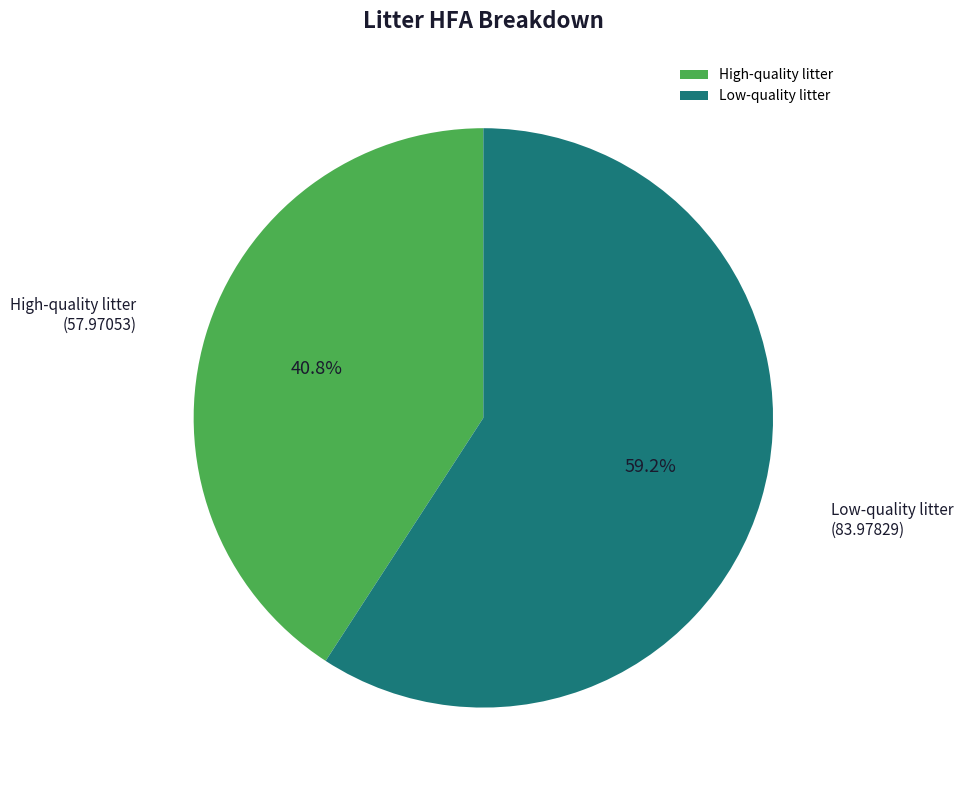

What percentage do Low-quality litter and High-quality litter together represent?

100.0%